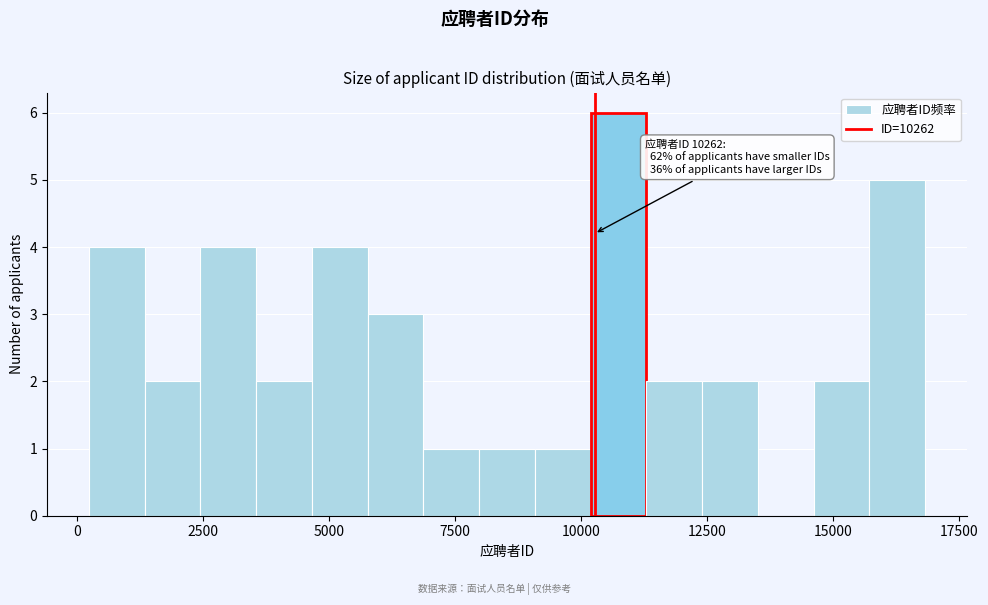

Read against the x-axis, roughly where is the centre of the tallest bar?

10500